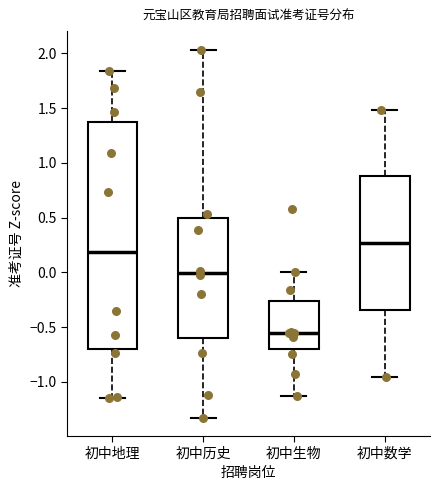

Where does the median line of the box for 初中地理 sit on the y-axis? The values are not printed on the chart, so give them approximately, as read against the axis.

0.20